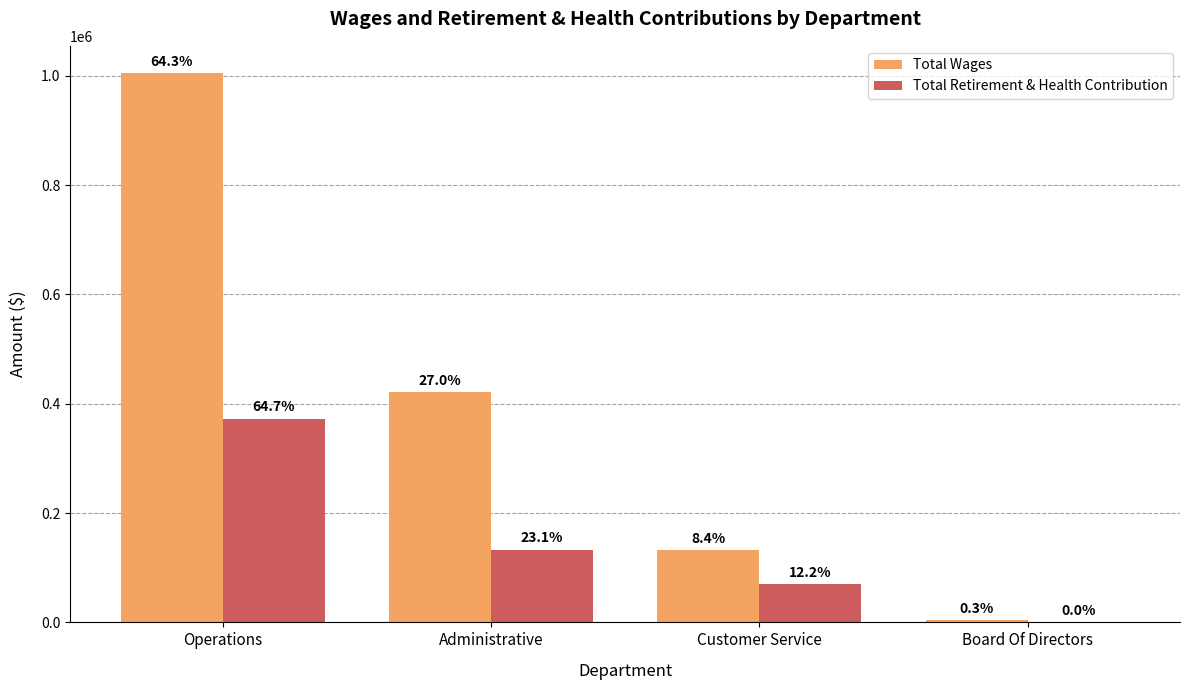

Are the bars horizontal?

No